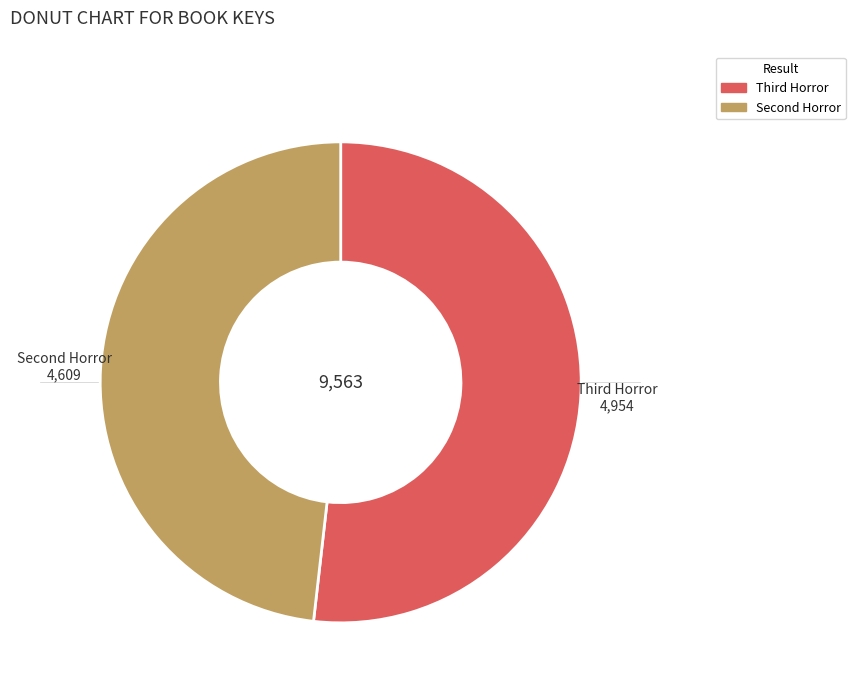

What is the largest slice in the pie chart?

Third Horror